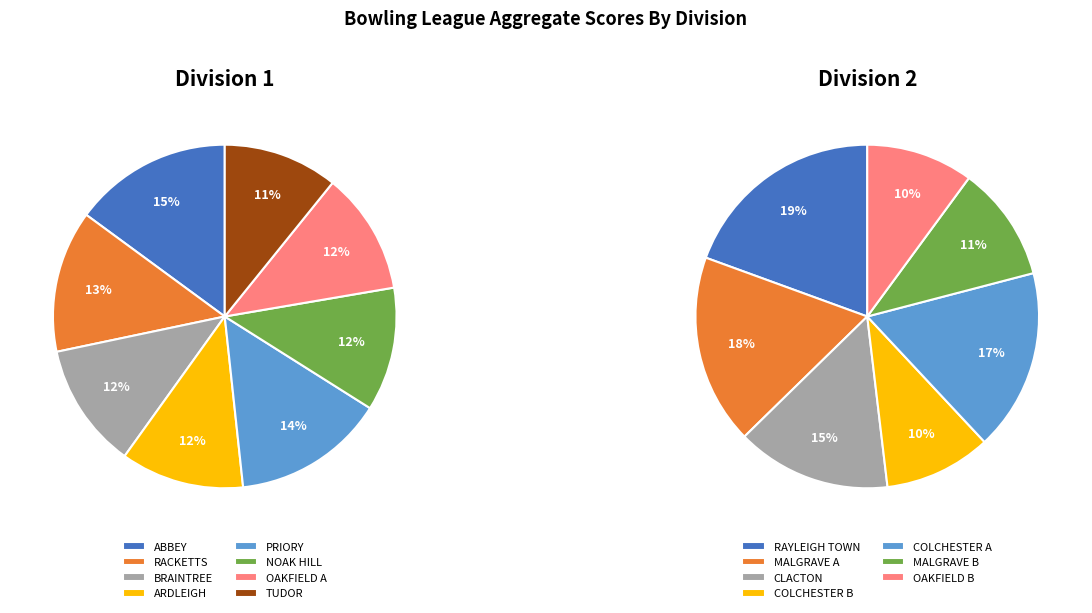

To the nearest percent, what percentage of the pie is 1?

18%